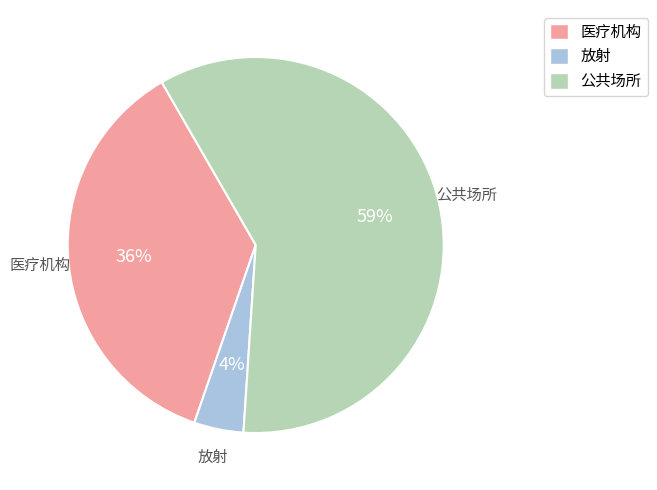

Do 医疗机构 and 放射 together represent more than half of the pie?

No